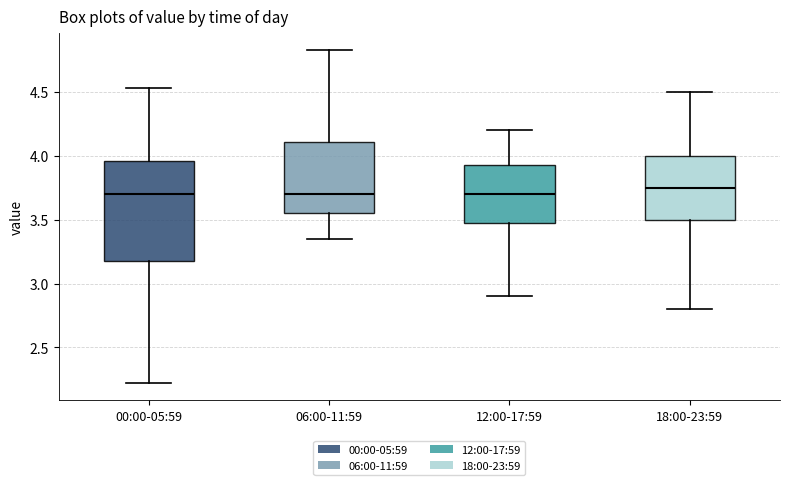

Which box is the tallest, from its lower edge to its upper edge?

00:00-05:59